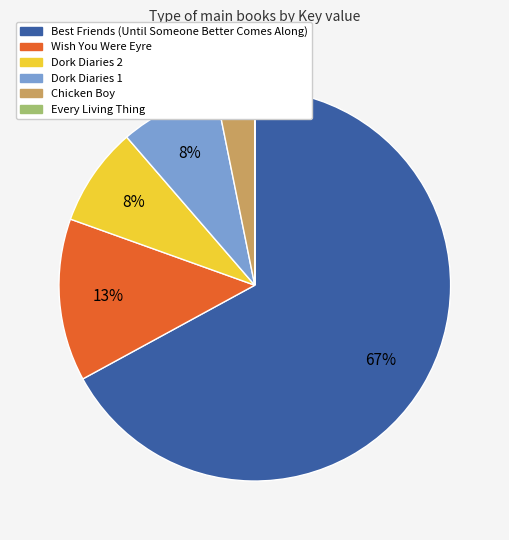

To the nearest percent, what is the average slice percentage?

17%